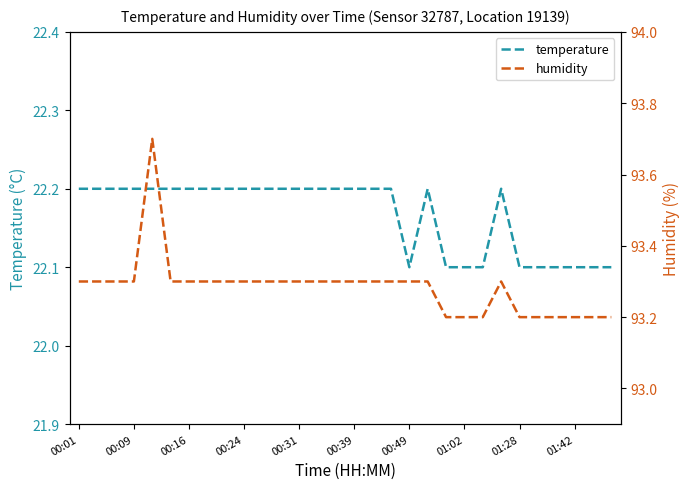

At 26, list the series in order from largest to smallest.

humidity, temperature